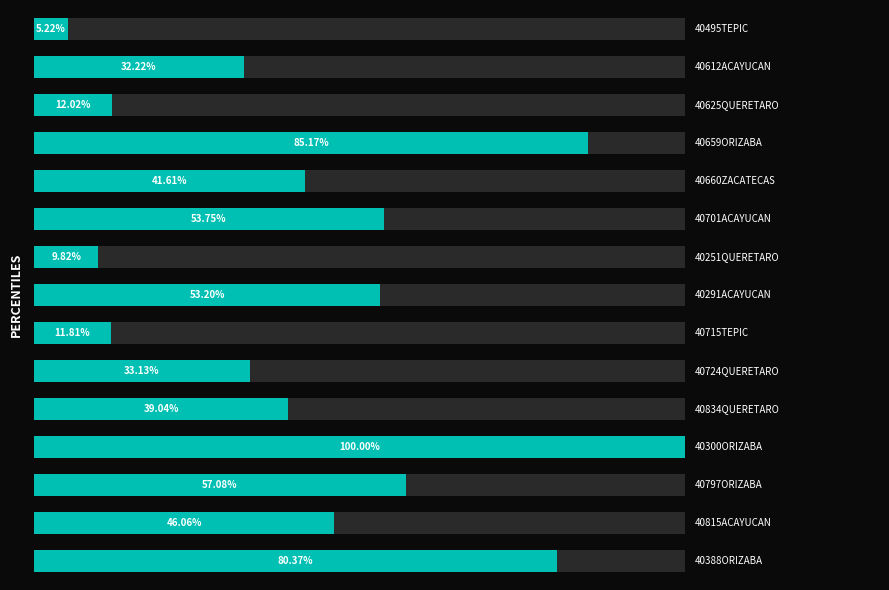

List the labels in order of value, largest first.

11, 3, 14, 12, 5, 7, 13, 4, 10, 9, 1, 2, 8, 6, 0